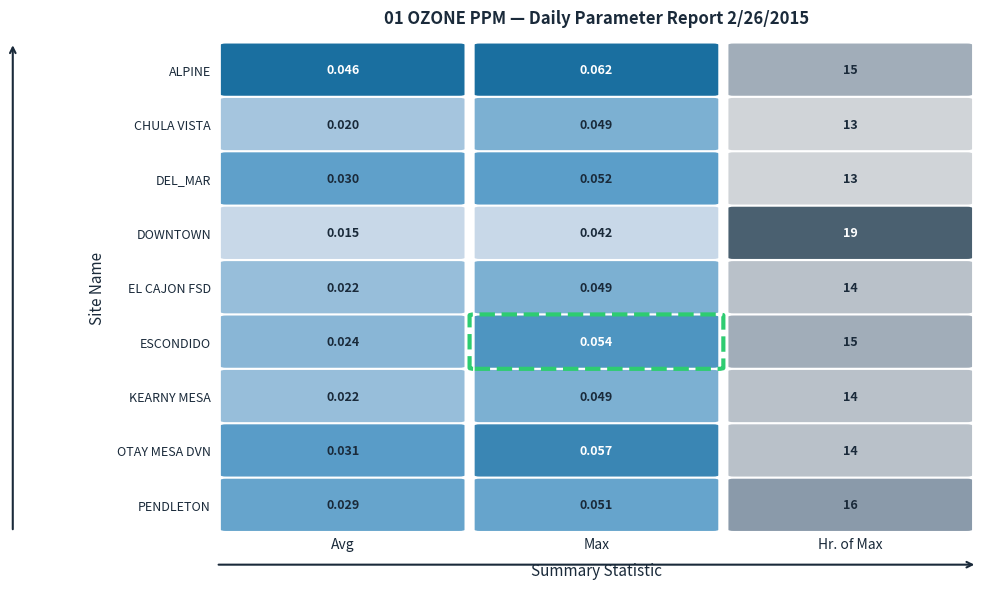

Between 1 and 0, which is larger?

1